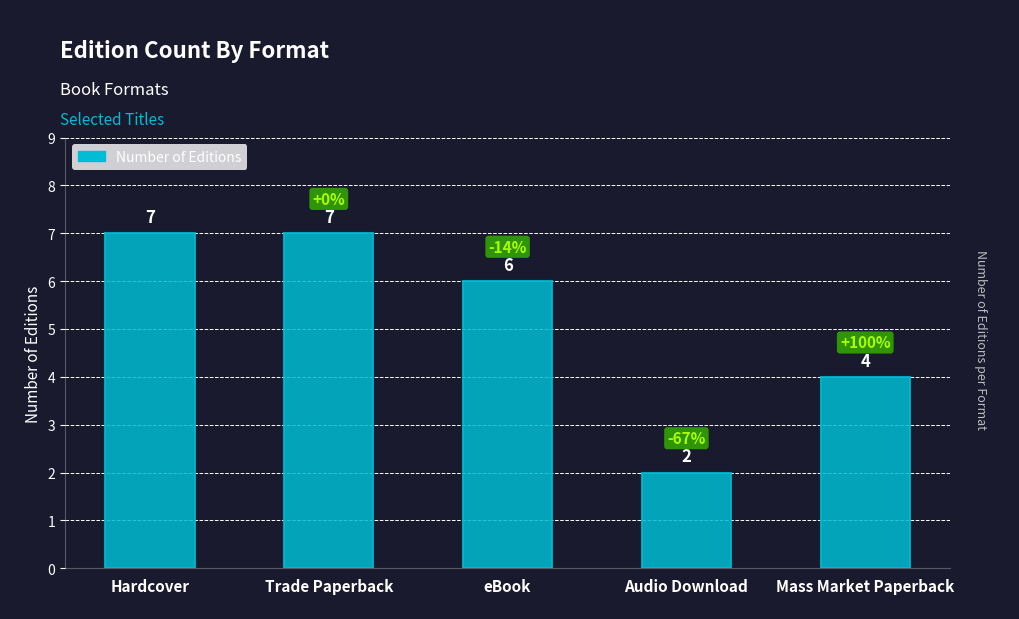

The value at eBook is 9. True or false?

False